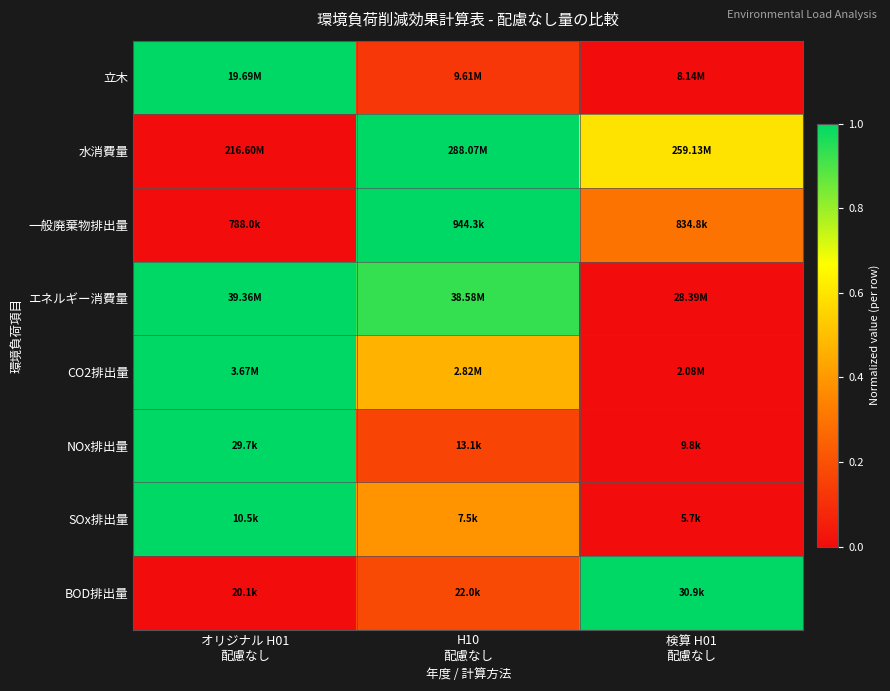

At how many categories does at least one series exceed 0?

3